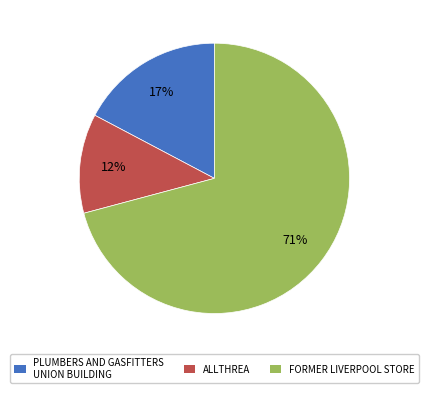

Which has a higher value, FORMER LIVERPOOL STORE or ALLTHREA?

FORMER LIVERPOOL STORE